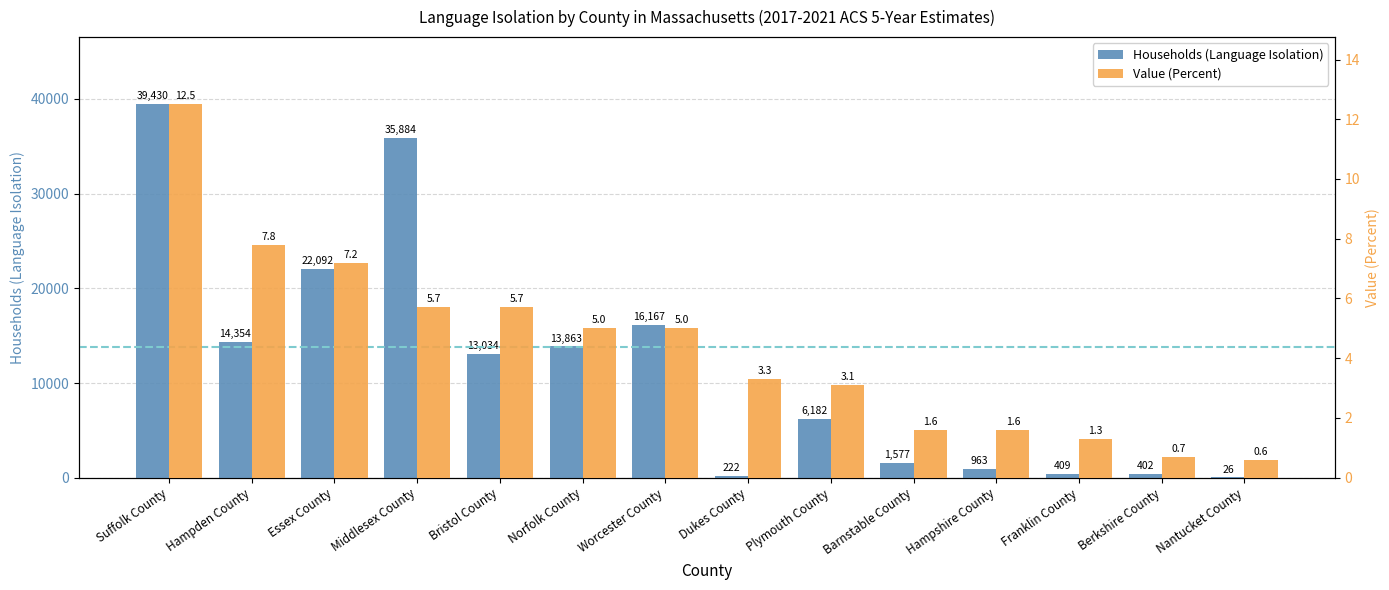

Which series has the widest spread of values?

Households (Language Isolation)